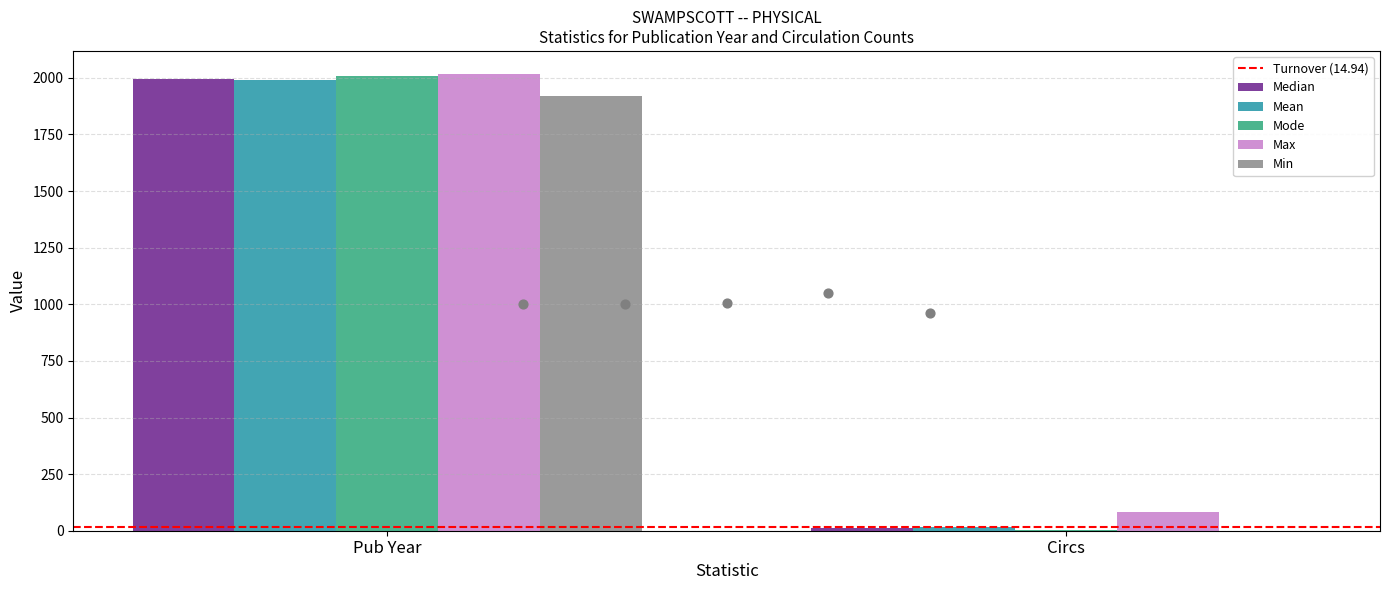

Which series reaches the minimum Y coordinate?

Min